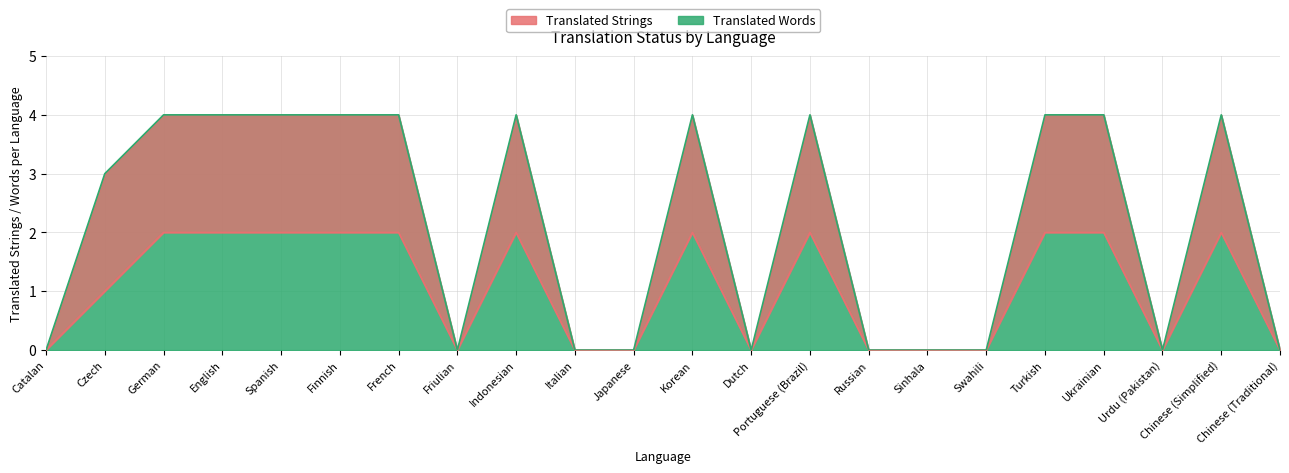

At which category does the chart reach its minimum across all series?

Catalan